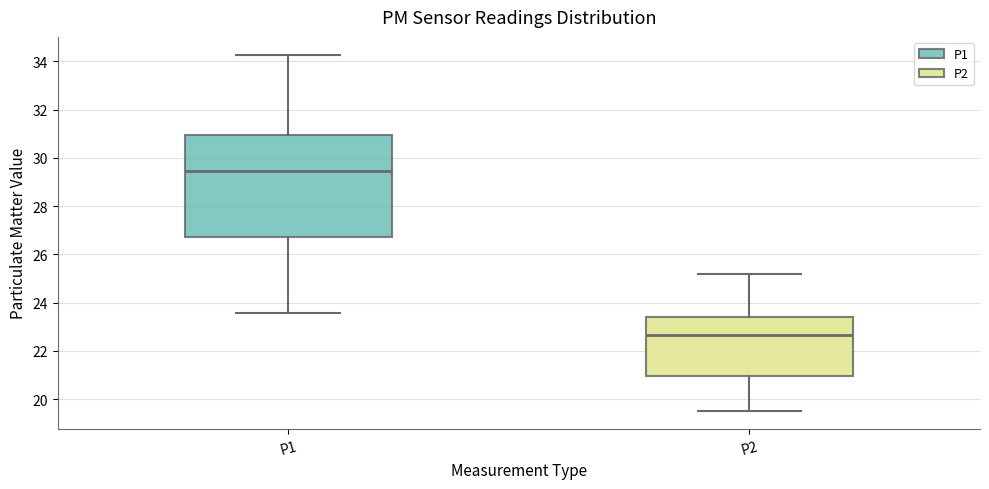

Where does the median line of the box for P1 sit on the y-axis? The values are not printed on the chart, so give them approximately, as read against the axis.

29.4